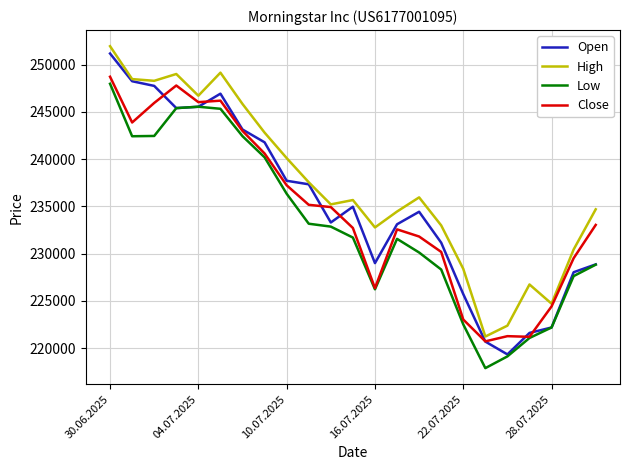

Which series has the largest total across all categories?

High